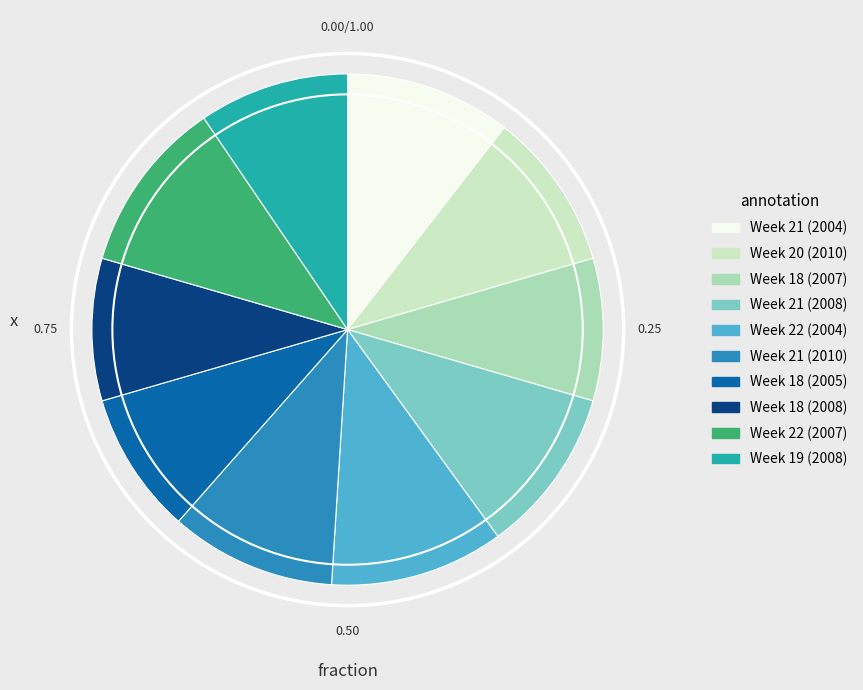

Combined, do Week 22 (2007) and Week 18 (2005) account for over 50%?

No